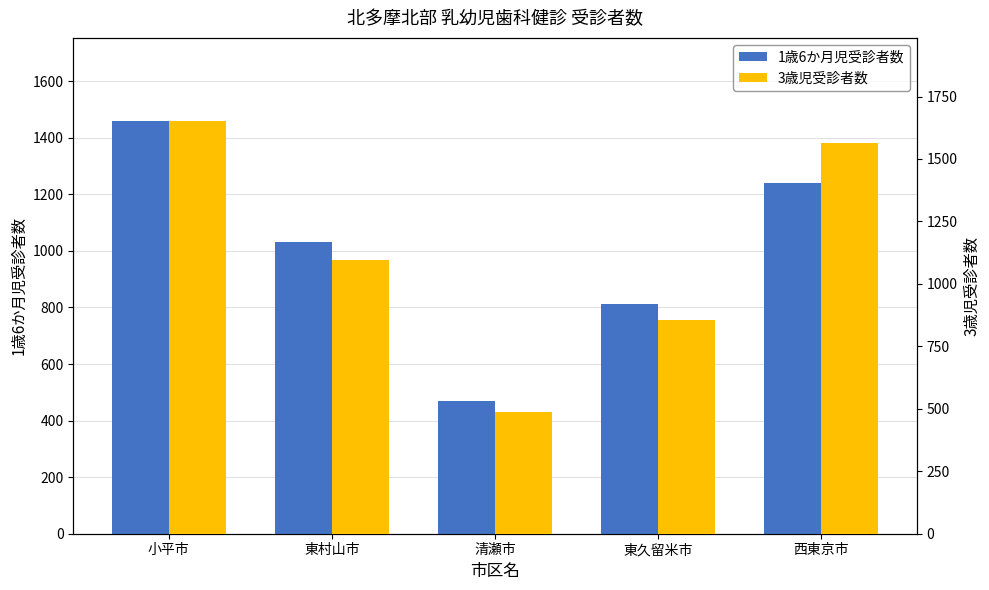

What is the label of the 4th bar from the right?

東村山市